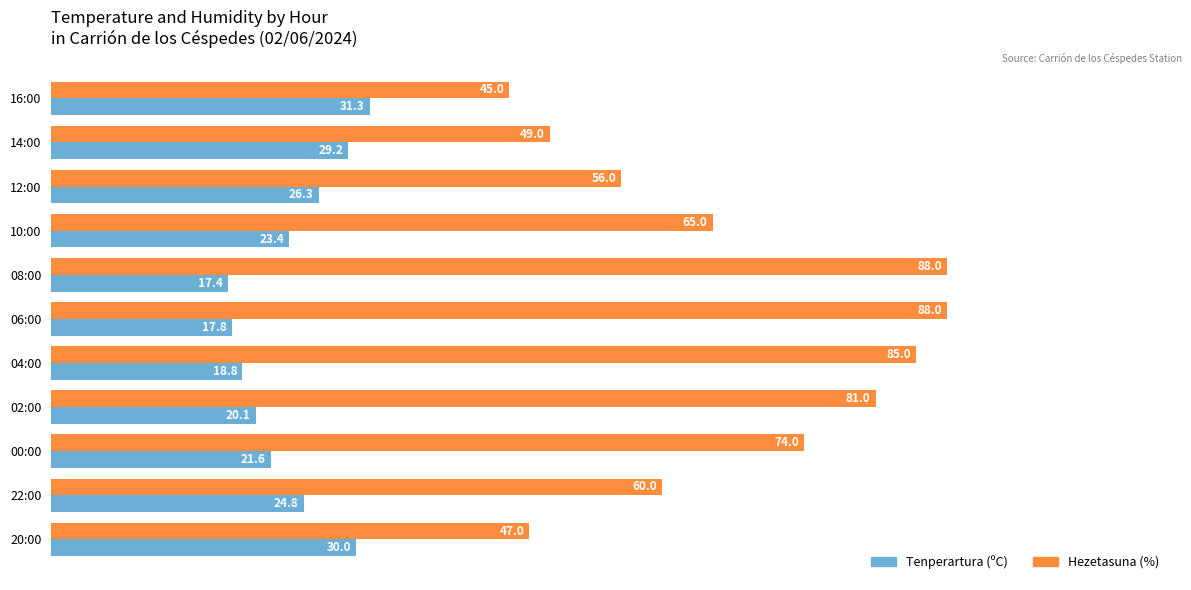

The value of Hezetasuna (%) at 02:00 is 128.6. True or false?

False